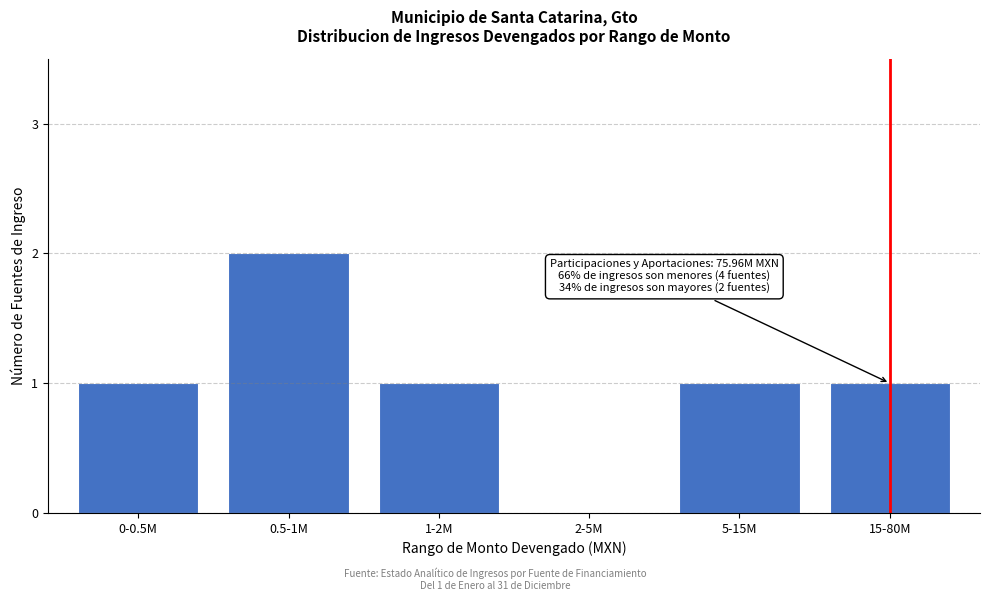

Reading left to right, transcribe all the data shown in this chart.

0-0.5M=1	0.5-1M=2	1-2M=1	2-5M=0	5-15M=1	15-80M=1